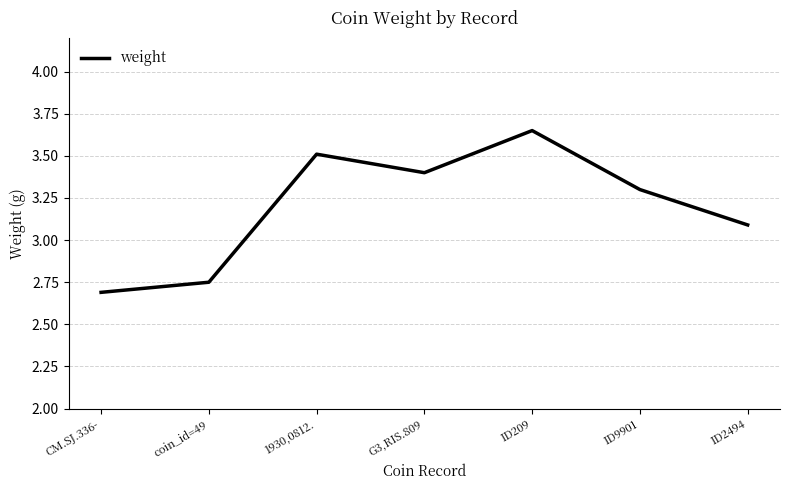

What value does the data have at ID2494?

3.1